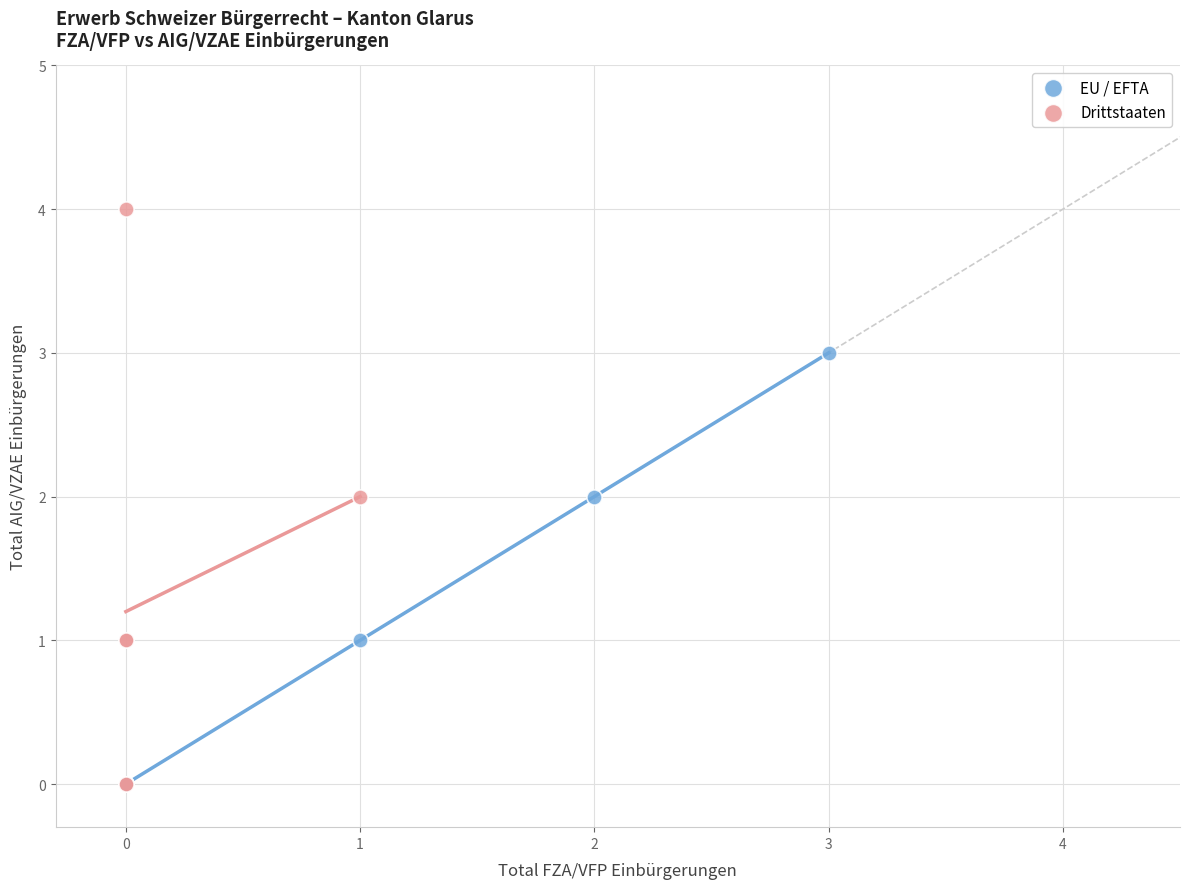

Which series has the largest Y range (max minus min)?

Drittstaaten